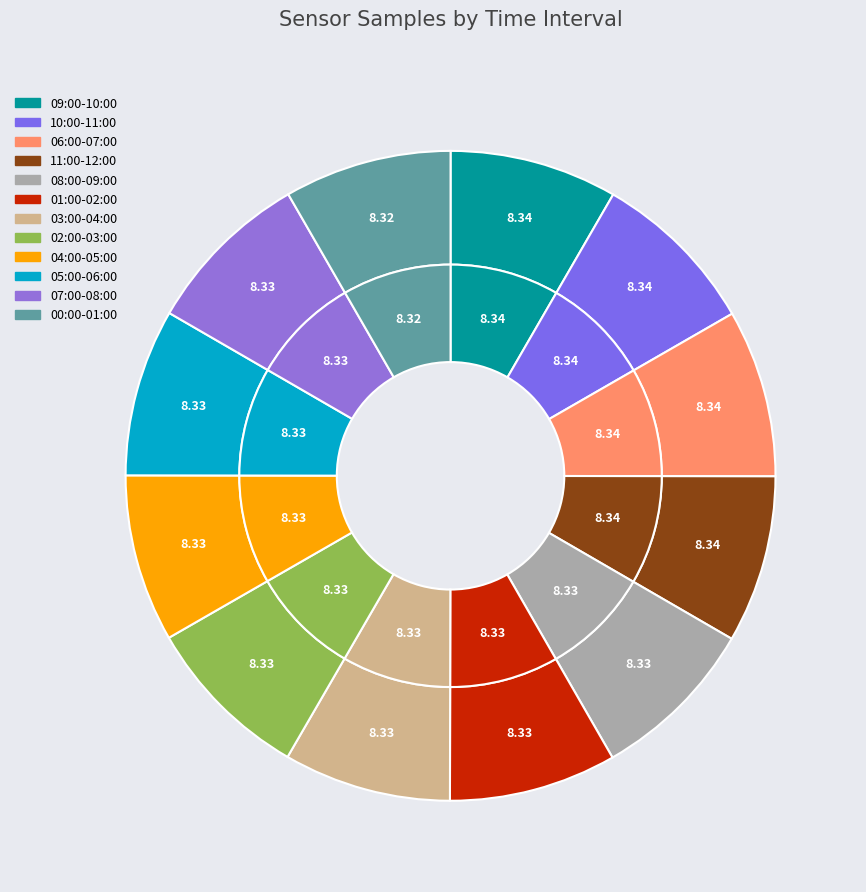

True or false: 28 accounts for 1% of the total.

False